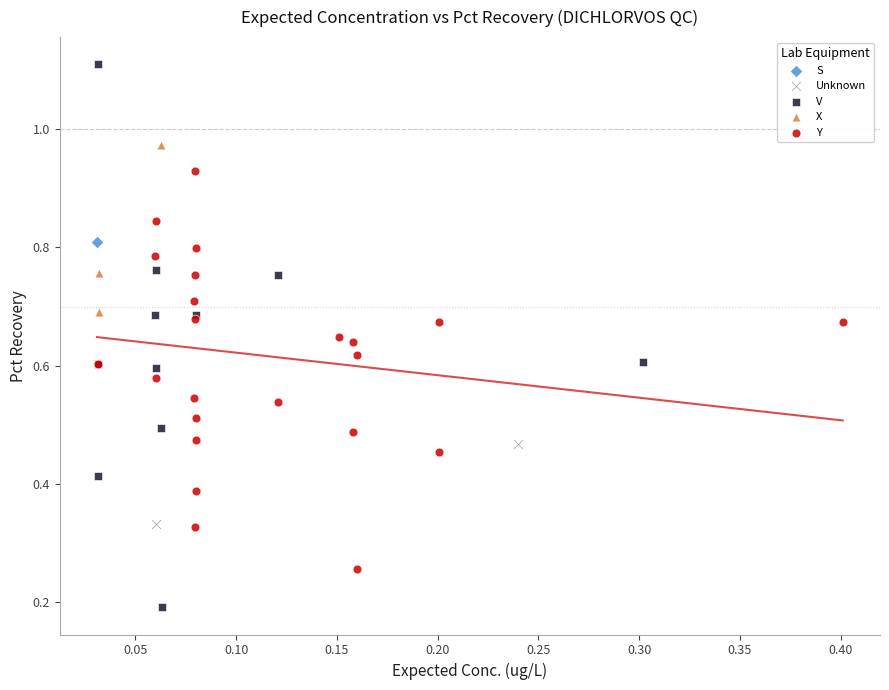

Which series reaches the minimum Y coordinate?

V